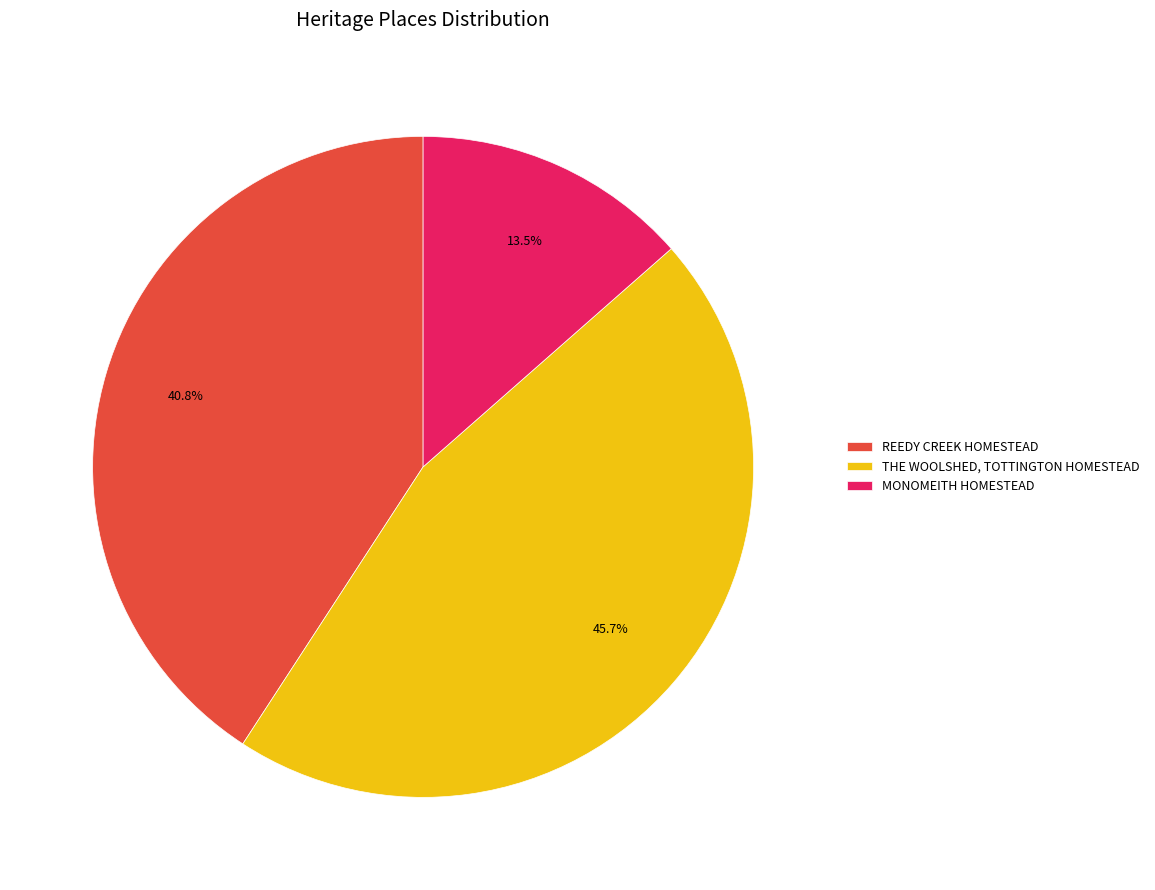

True or false: THE WOOLSHED, TOTTINGTON HOMESTEAD accounts for 46% of the total.

True